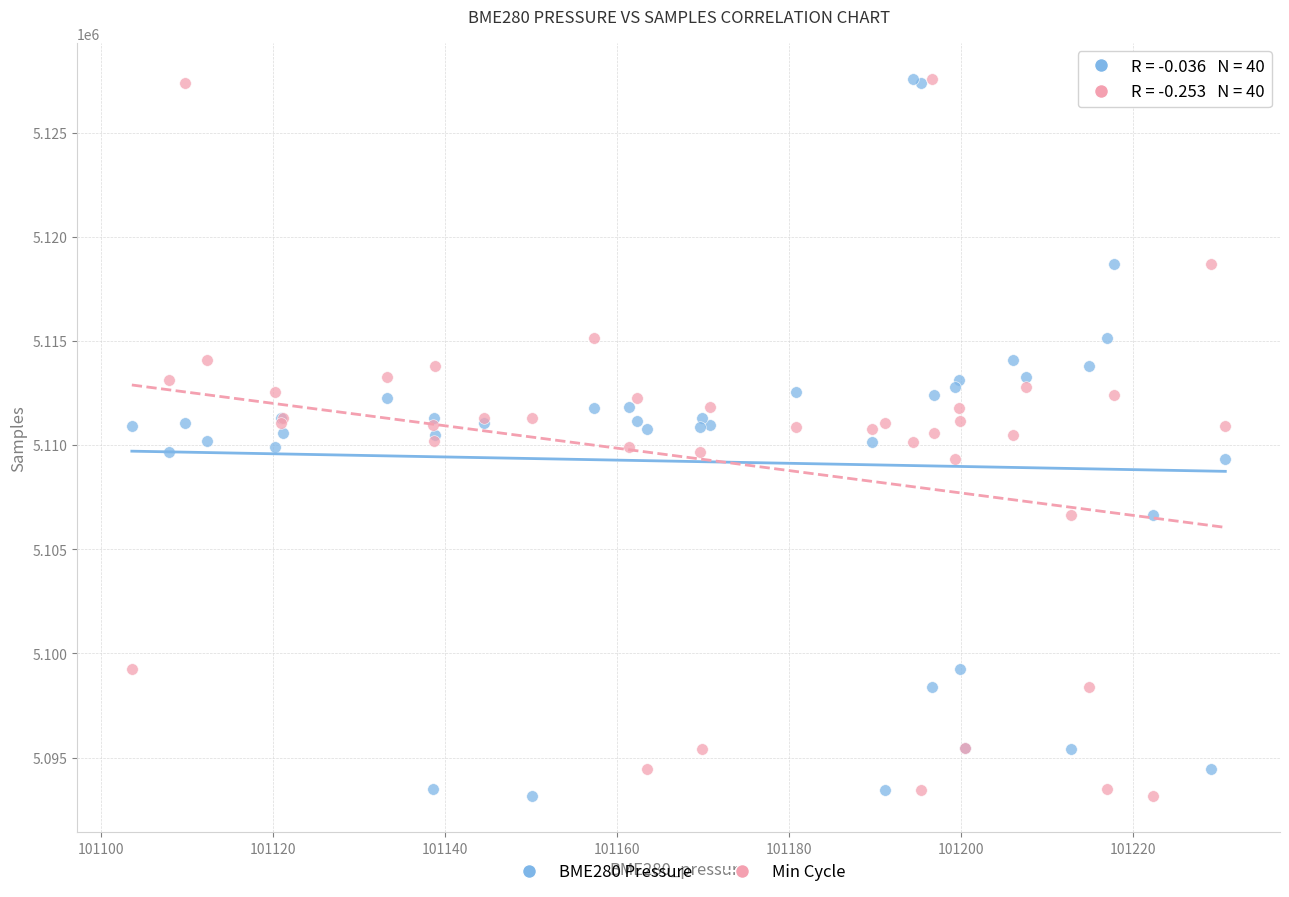

What are all the series names shown in the legend?

BME280 Pressure, Min Cycle